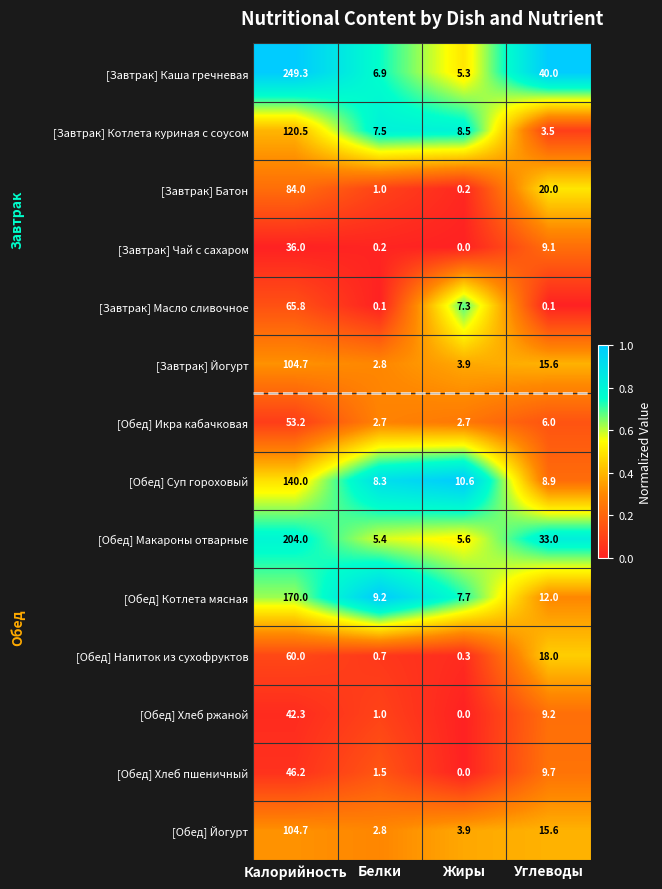

Which series has the largest range (max minus min)?

[Завтрак] Каша гречневая